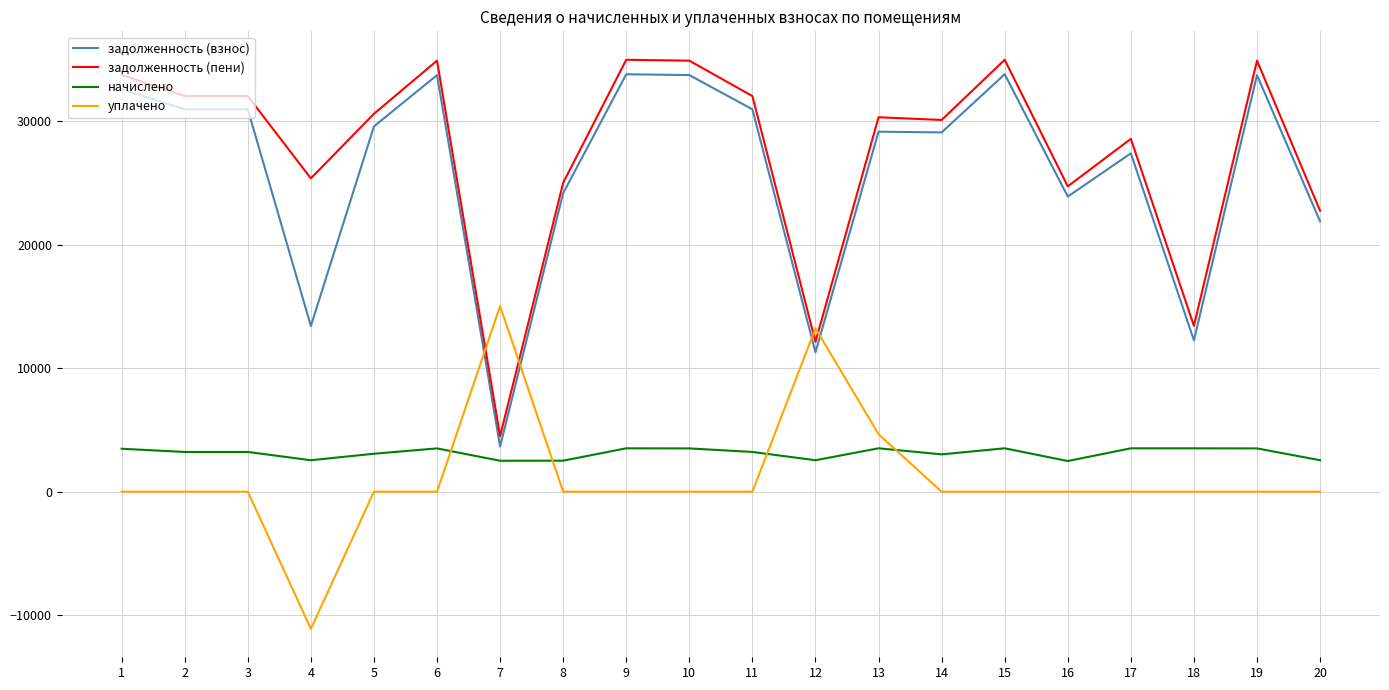

What is the greatest value displayed?

34983.8